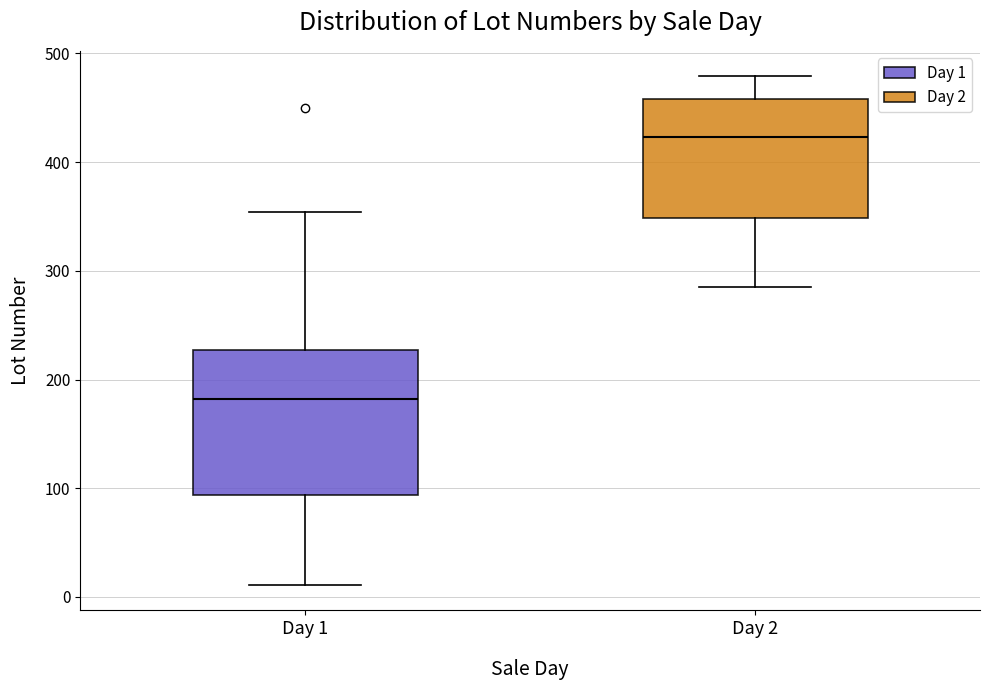

Reading left to right, transcribe this box plot: for each box, give where its median line is, the range the box spans, and where its two whiskers end, as read against the y-axis. The values are not printed on the chart, so give them approximately, as read against the axis.

Day 1: median 180, box 90 to 230, whiskers 10 to 350
Day 2: median 420, box 350 to 460, whiskers 290 to 480